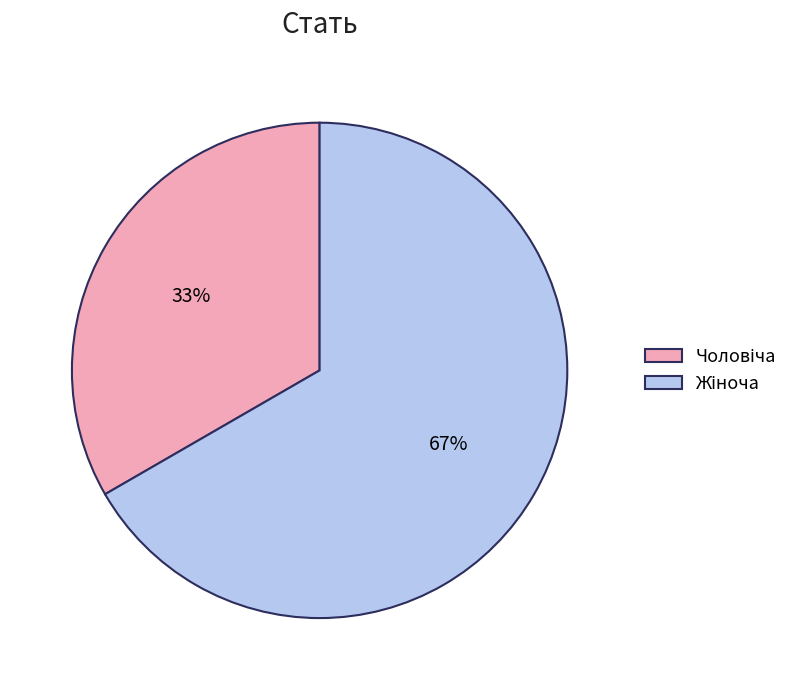

To the nearest percent, what is the average slice percentage?

50%